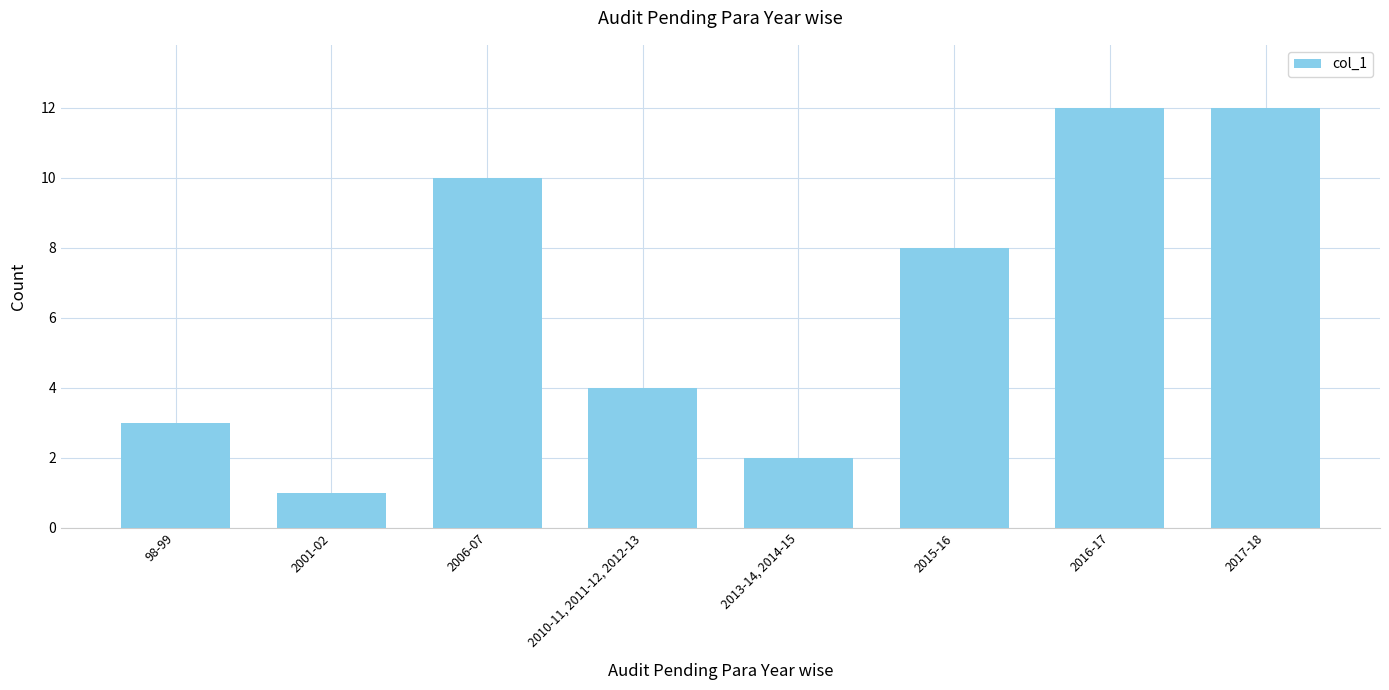

What is the minimum value shown in the chart?

1